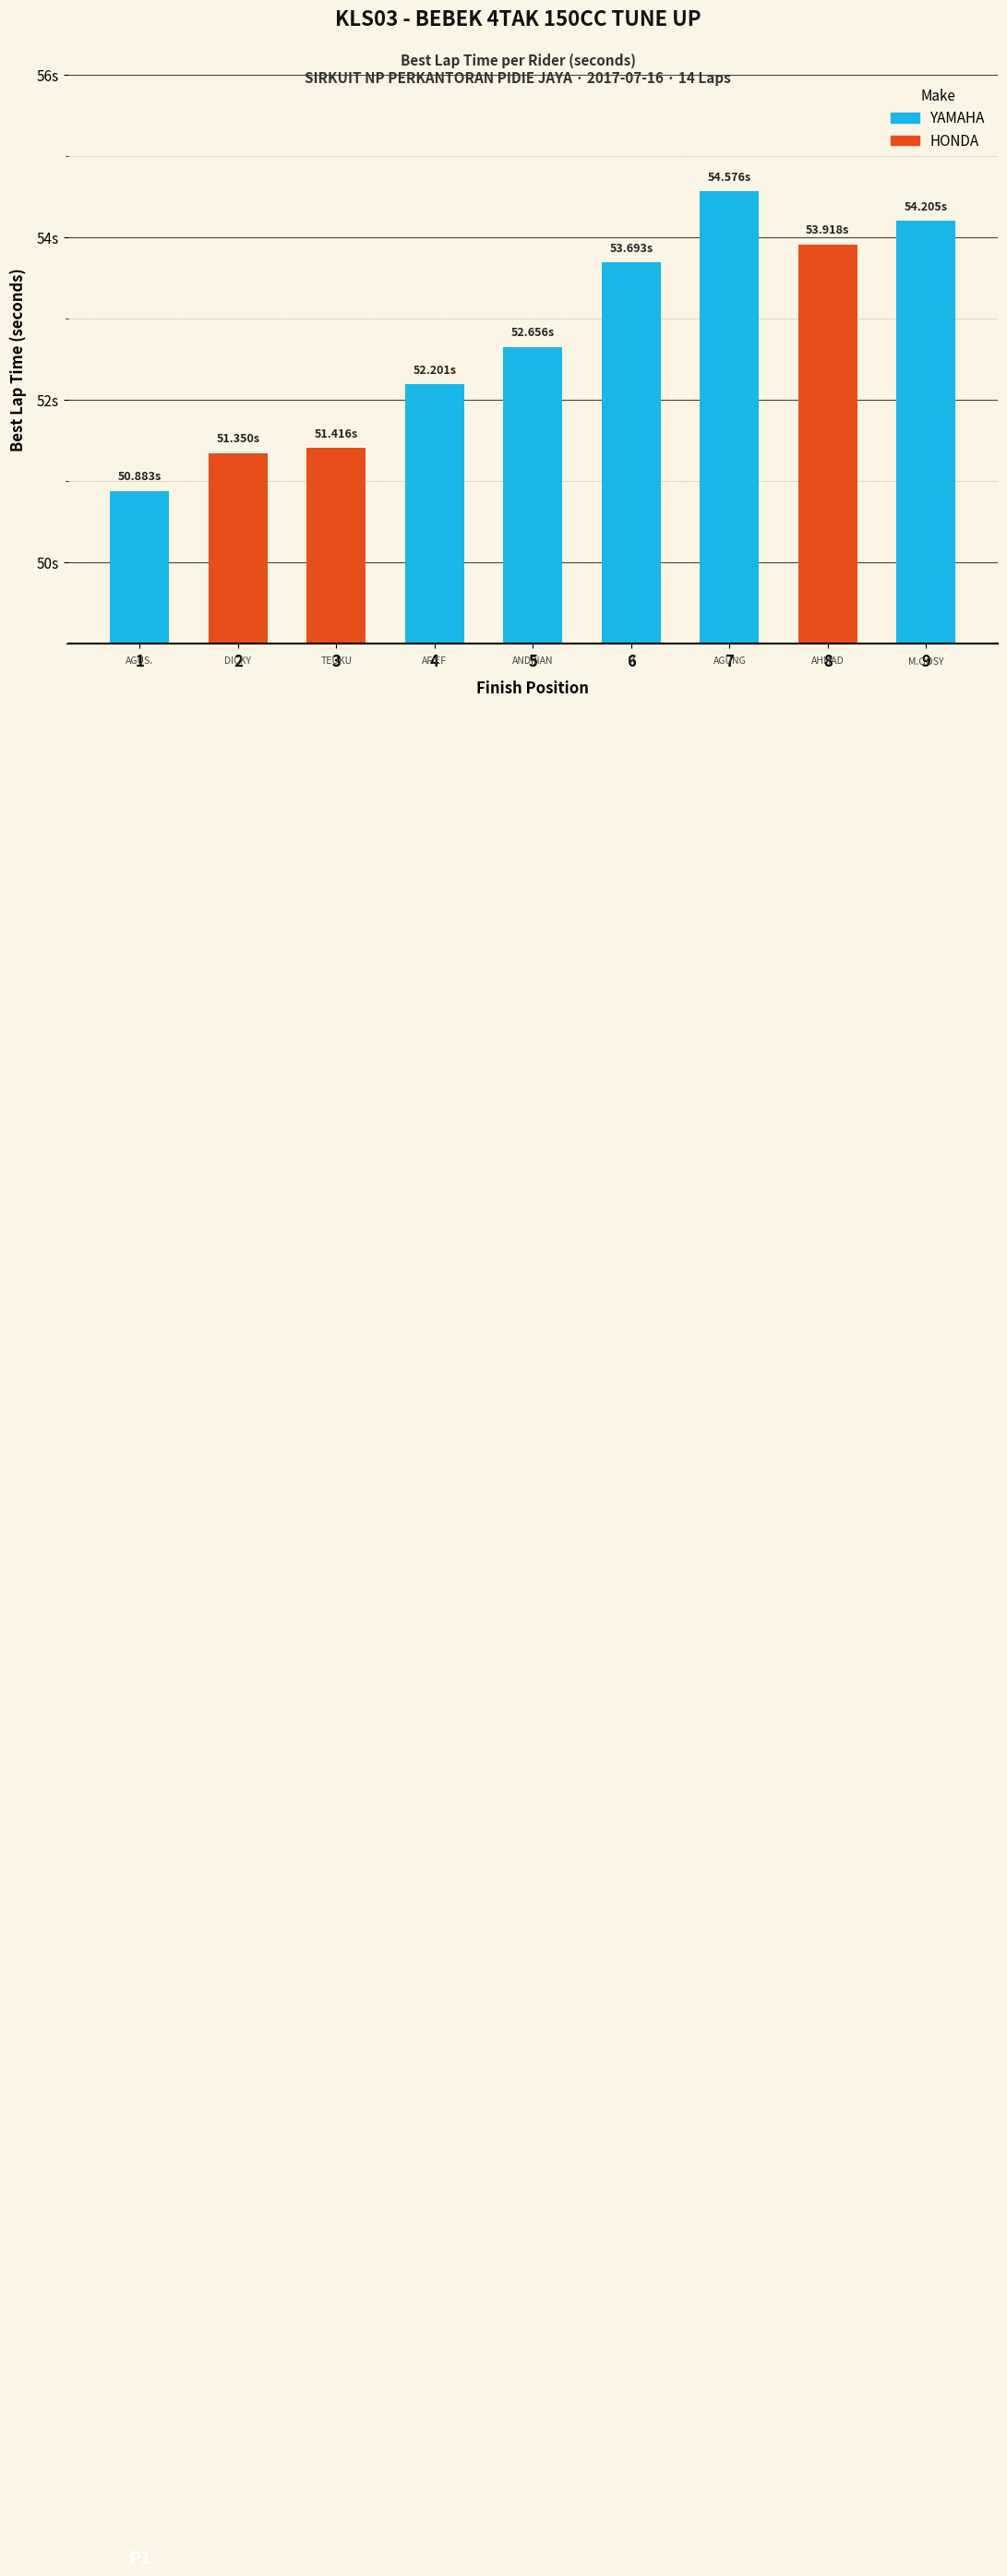

Reading left to right, transcribe all the data shown in this chart.

1=50.9	2=51.4	3=51.4	4=52.2	5=52.7	6=53.7	7=54.6	8=53.9	9=54.2